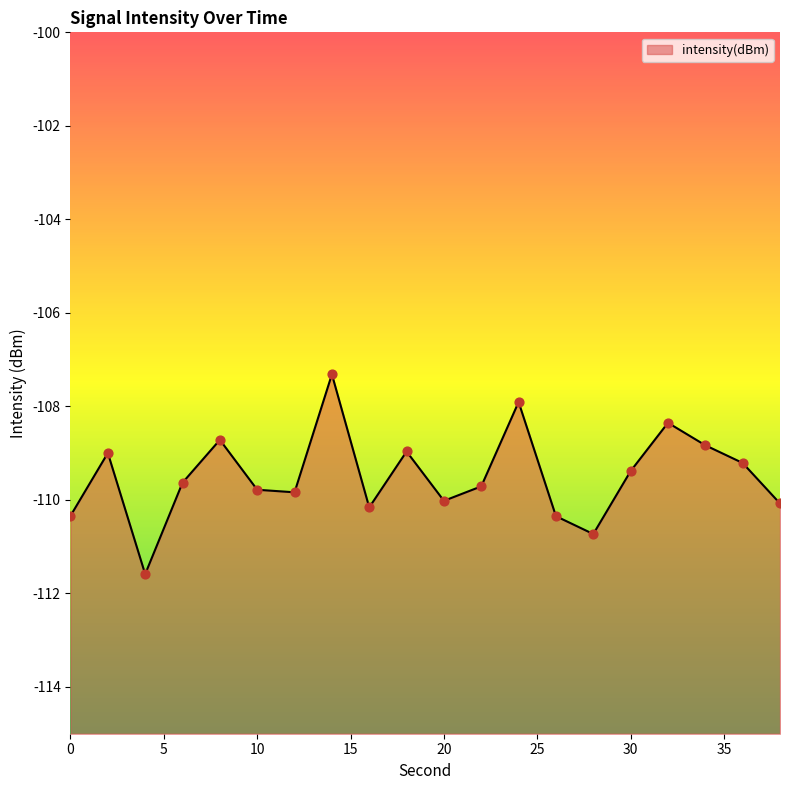

What is the change in value from 12 to 14?

+2.5